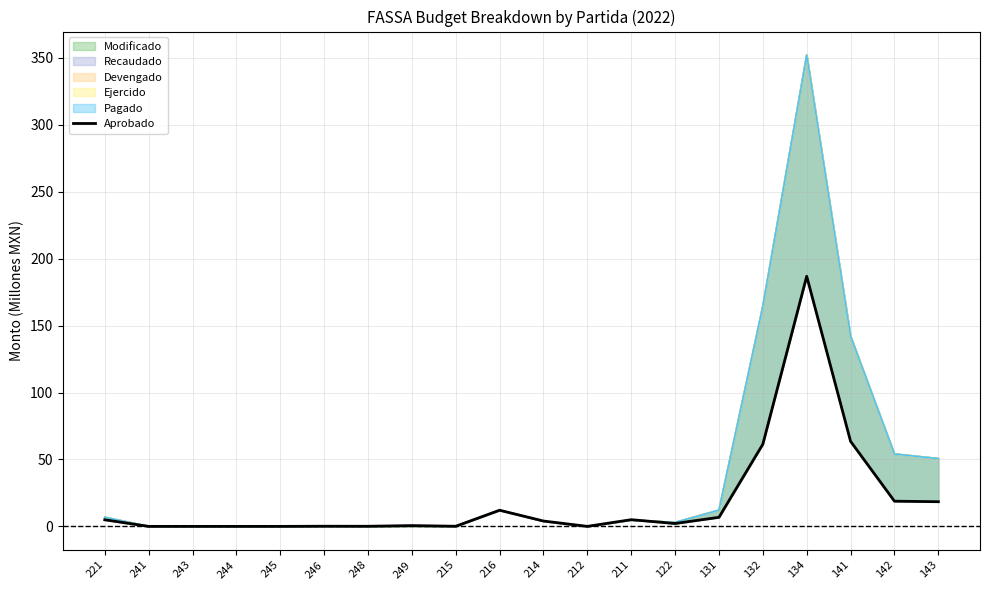

Which label corresponds to the largest value in the chart?

134